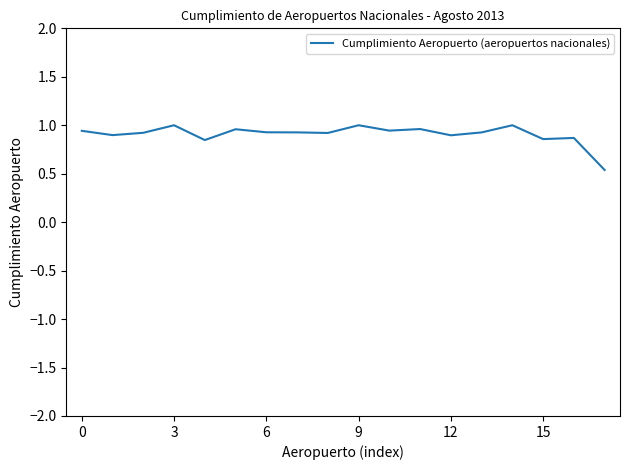

What is the smallest value displayed?

0.5